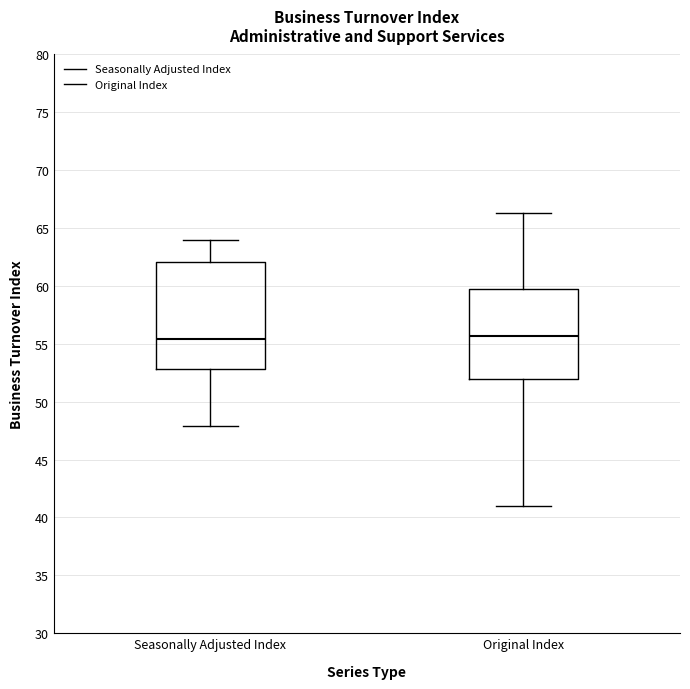

Reading left to right, read every box against the y-axis: the position of its median line, the range the box covers, and the ends of its whiskers. The values are not printed on the chart, so give them approximately, as read against the axis.

Seasonally Adjusted Index: median 55.5, box 53.0 to 62.0, whiskers 48.0 to 64.0
Original Index: median 55.5, box 52.0 to 60.0, whiskers 41.0 to 66.5